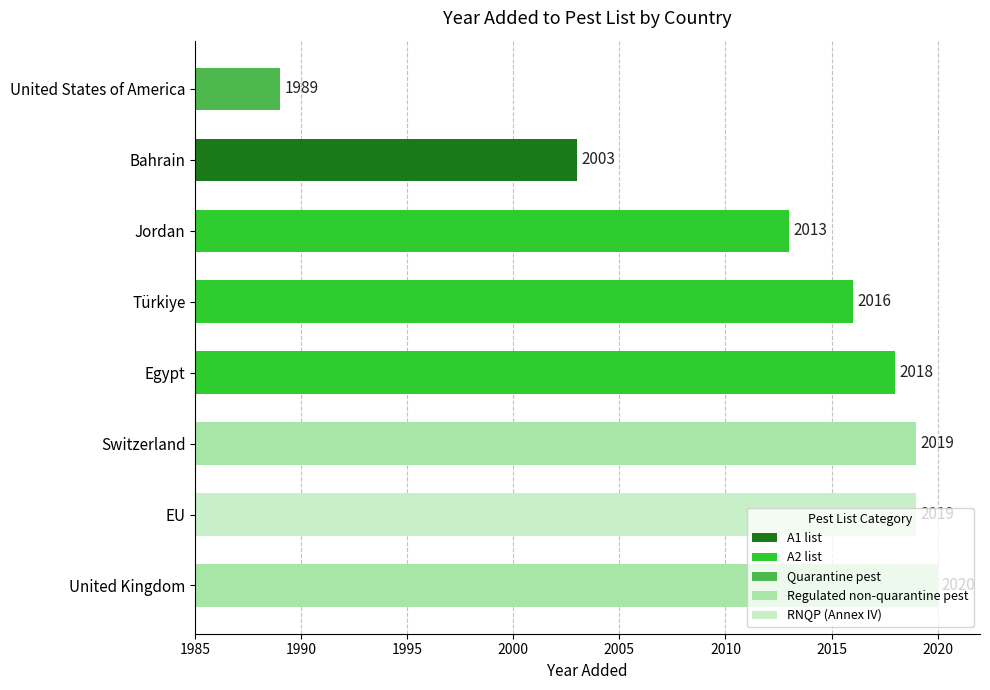

What is the change in value from United Kingdom to Türkiye?

-4